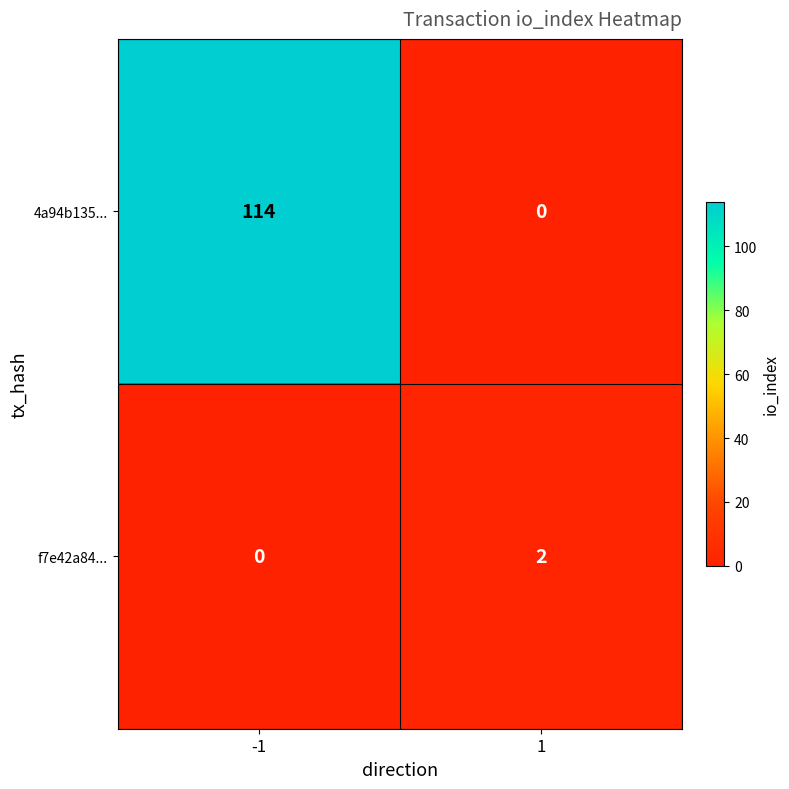

What value does the 4a94b135... series have at -1?

114